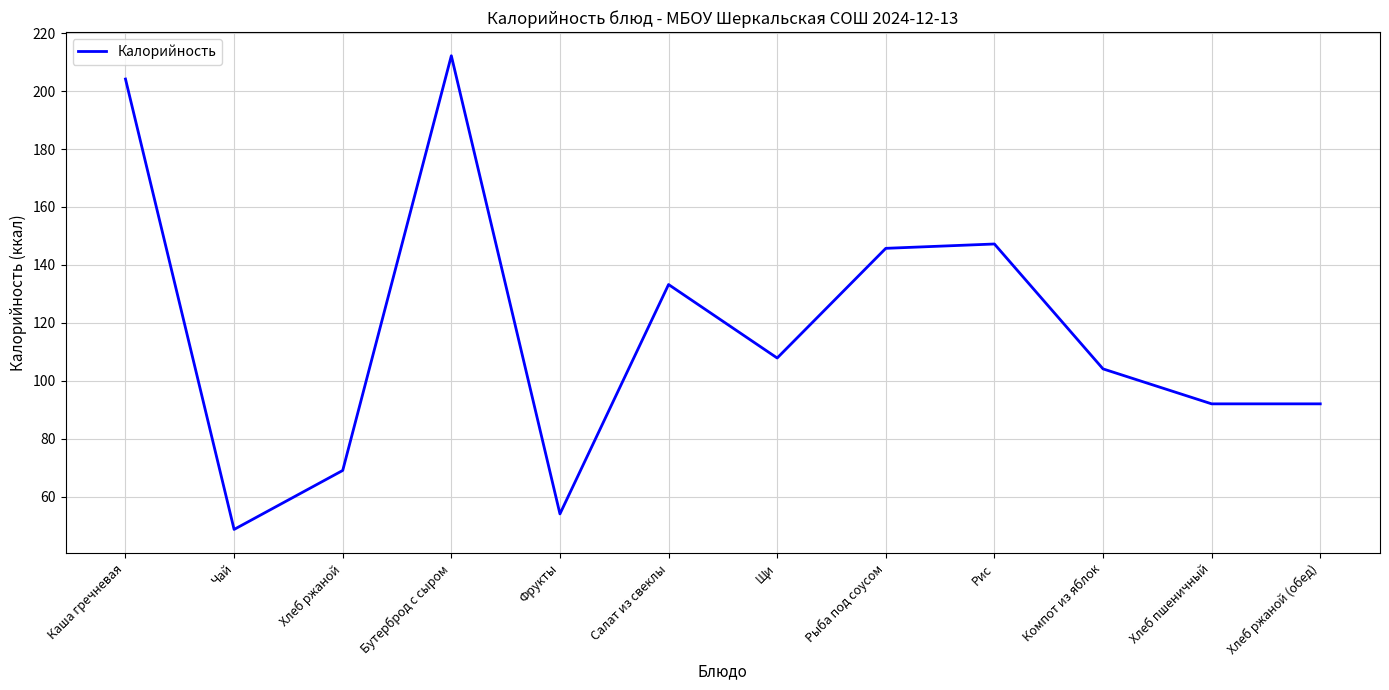

Reading left to right, what are all the values shown in this chart?

Каша гречневая=204.2	Чай=48.6	Хлеб ржаной=69.0	Бутерброд с сыром=212.2	Фрукты=54.0	Салат из свеклы=133.2	Щи=107.8	Рыба под соусом=145.7	Рис=147.2	Компот из яблок=104.1	Хлеб пшеничный=92.0	Хлеб ржаной (обед)=92.0